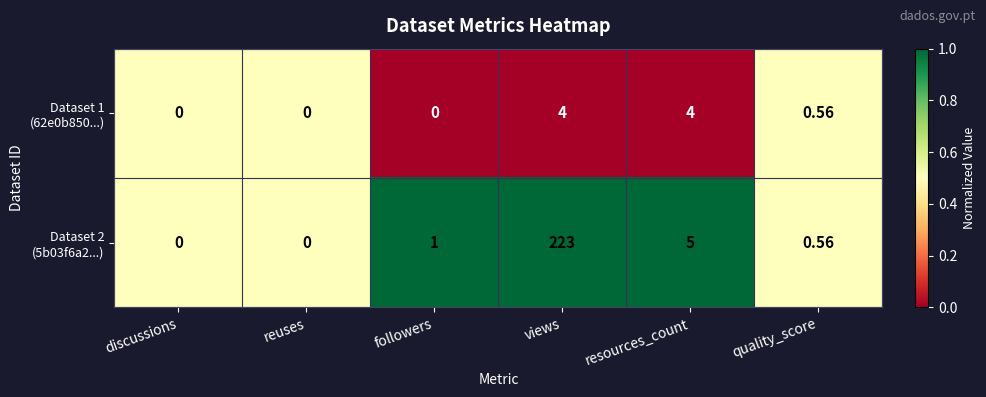

At which category is the sum across all series the highest?

views